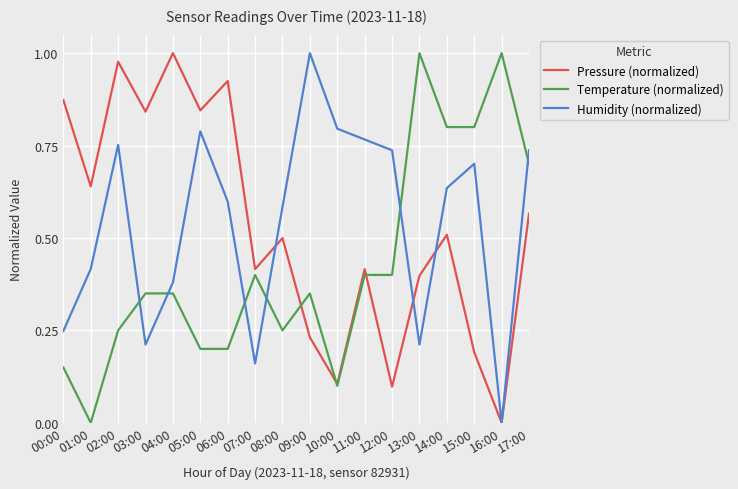

True or false: Pressure (normalized) has more than 1 points higher than both neighbors.

True